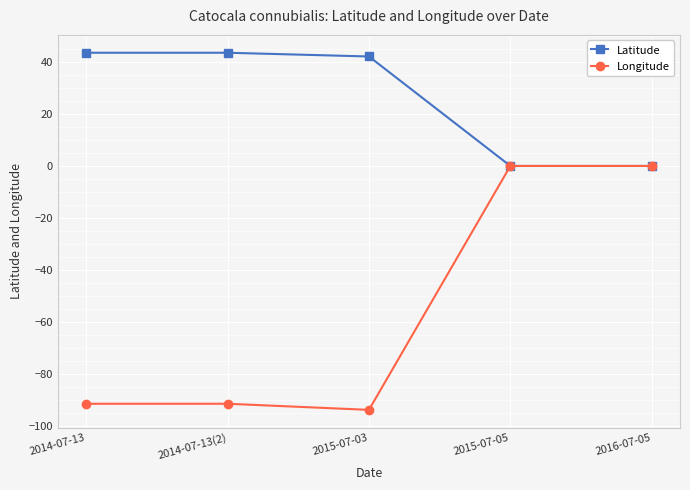

At 2015-07-03, list the series in order from largest to smallest.

Latitude, Longitude